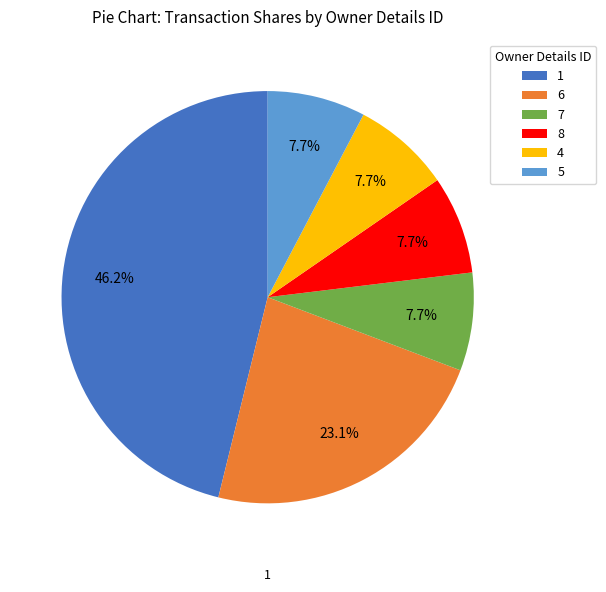

To the nearest percent, what is the difference between the largest and smallest slice percentages?

38%